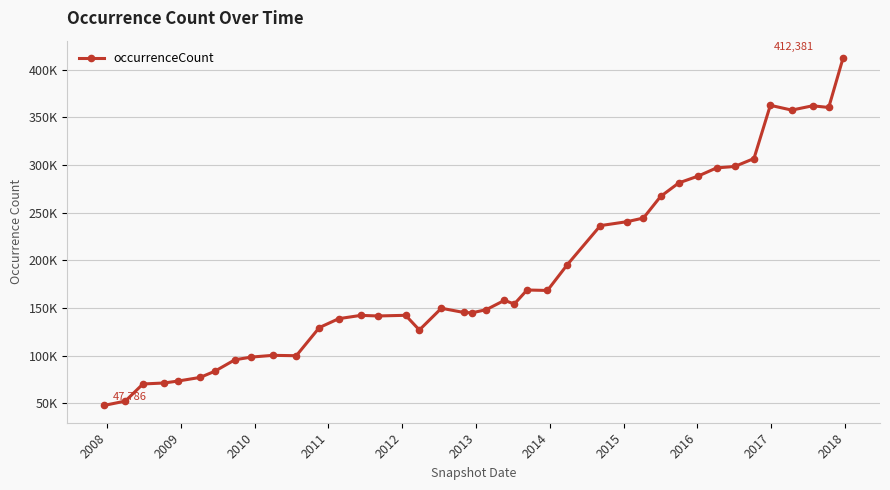

Does the chart have visible grid lines?

Yes